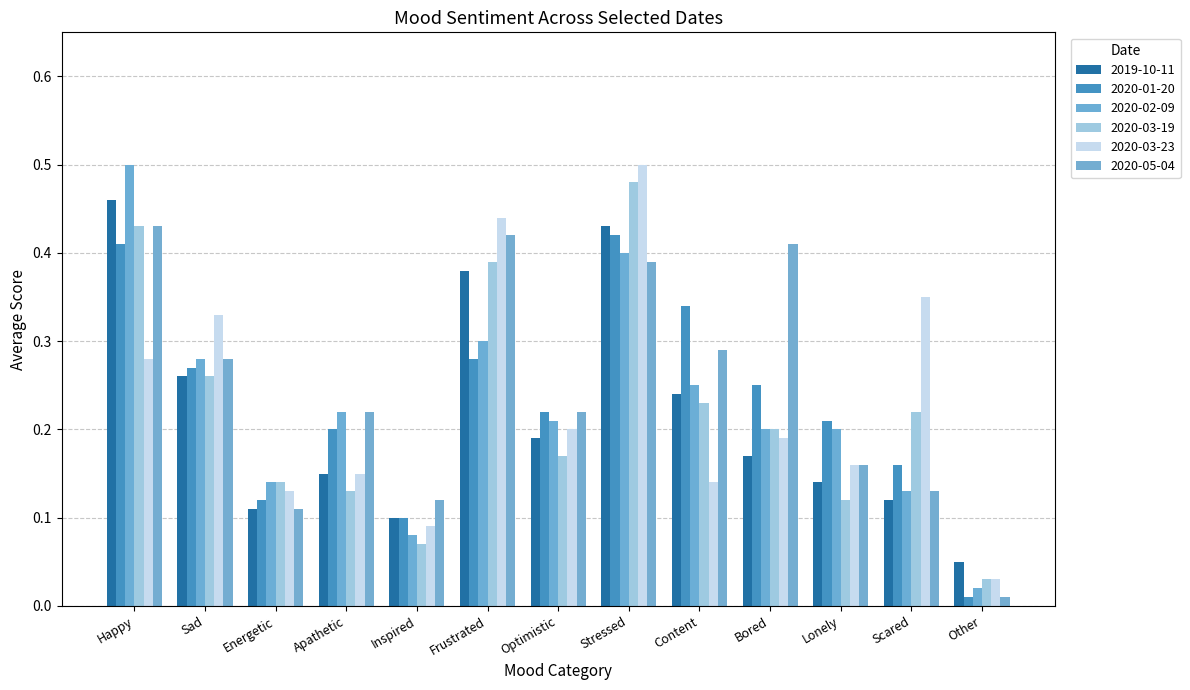

How many data points does each series have?

13